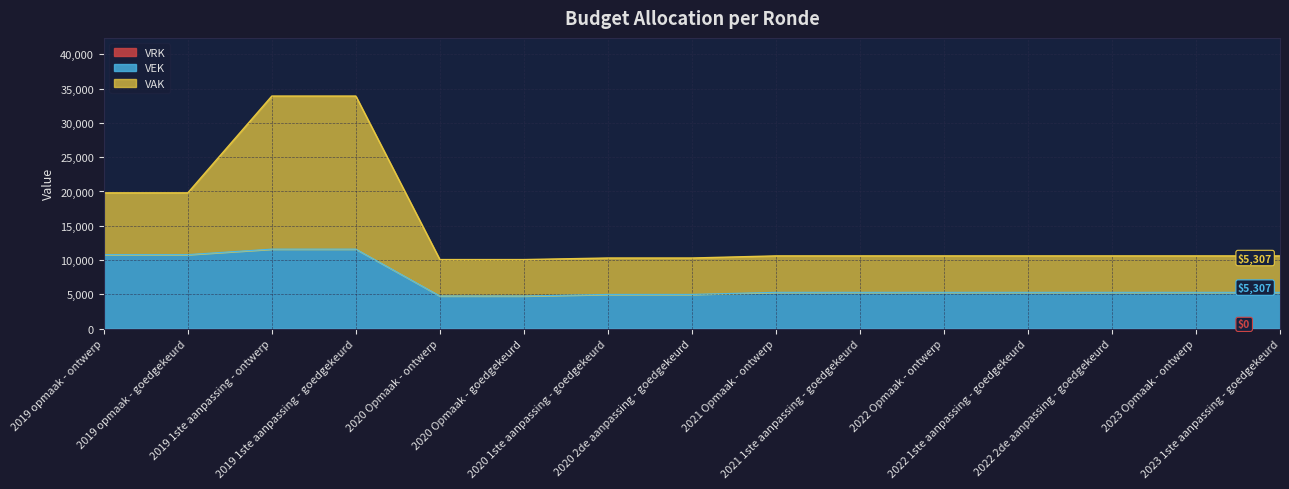

Which has a higher value, 2023 Opmaak - ontwerp or 2022 2de aanpassing - goedgekeurd?

2023 Opmaak - ontwerp